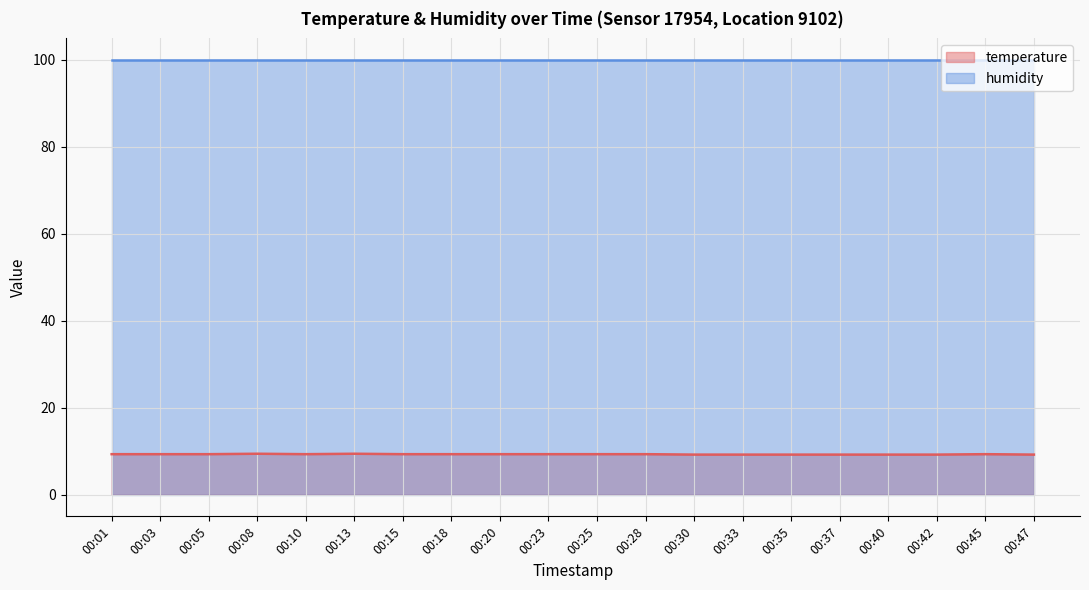

Which label corresponds to the largest value in the chart?

00:08